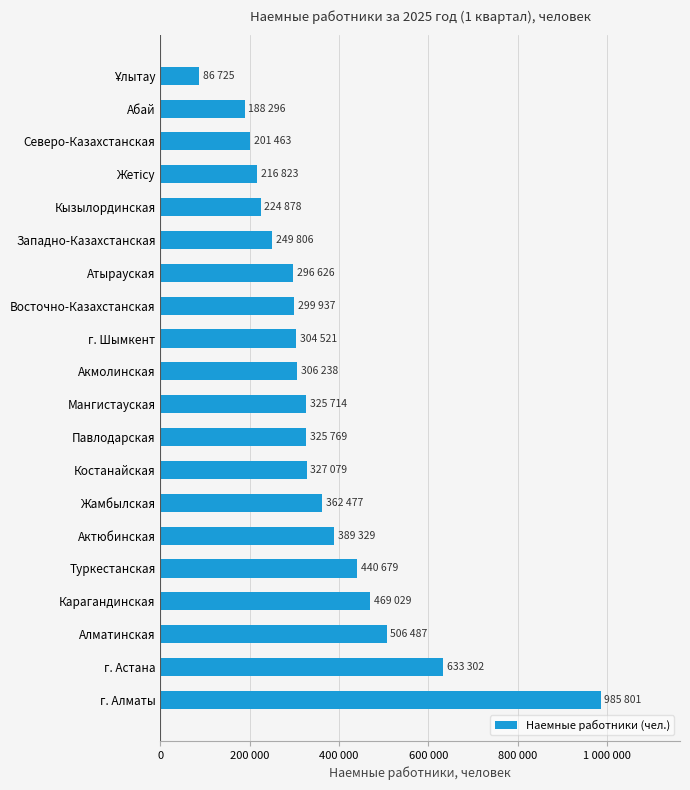

What is the difference between the maximum and minimum values?

899076